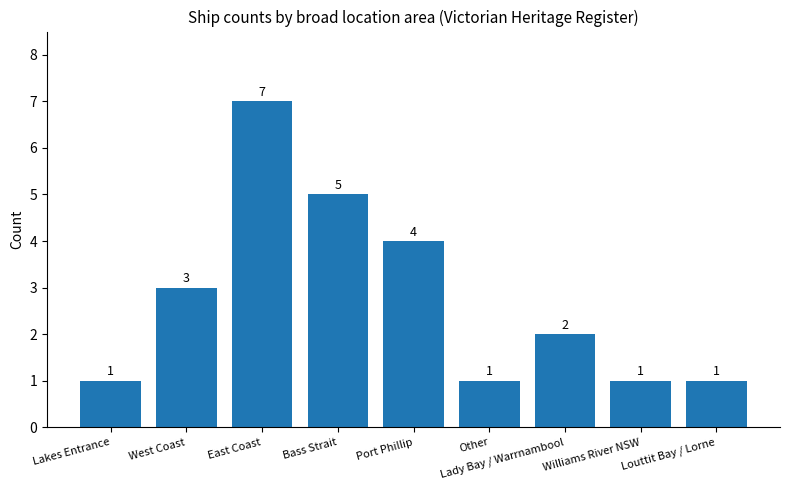

What is the value of the 9th bar from the left?

1